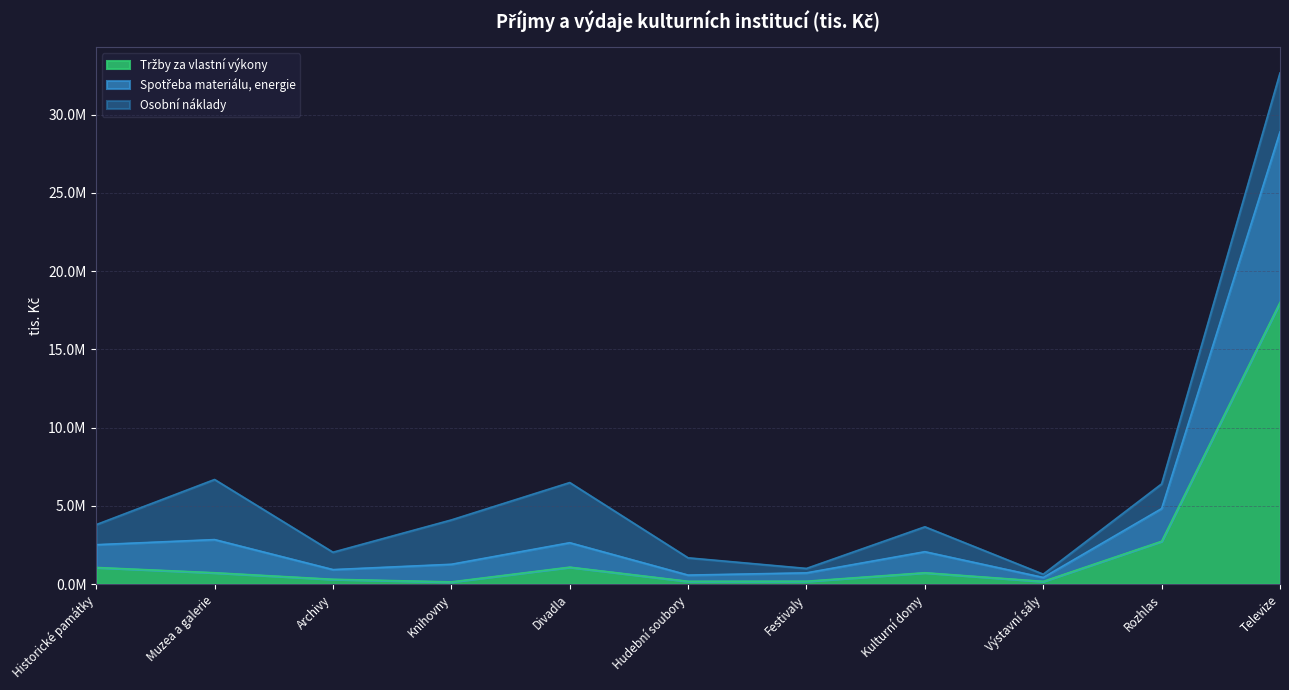

At which category does the chart reach its minimum across all series?

Knihovny